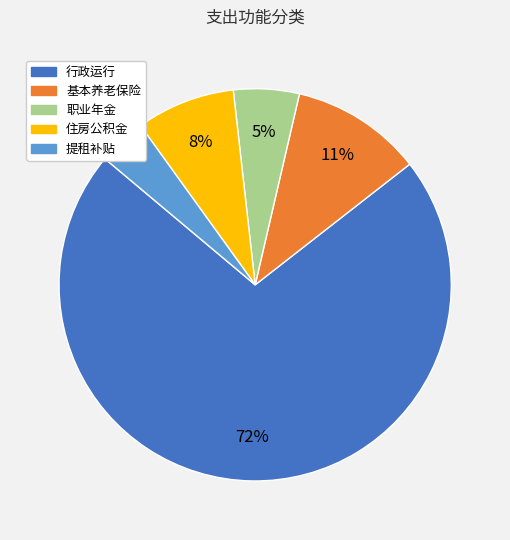

Which has a higher value, 行政运行 or 住房公积金?

行政运行